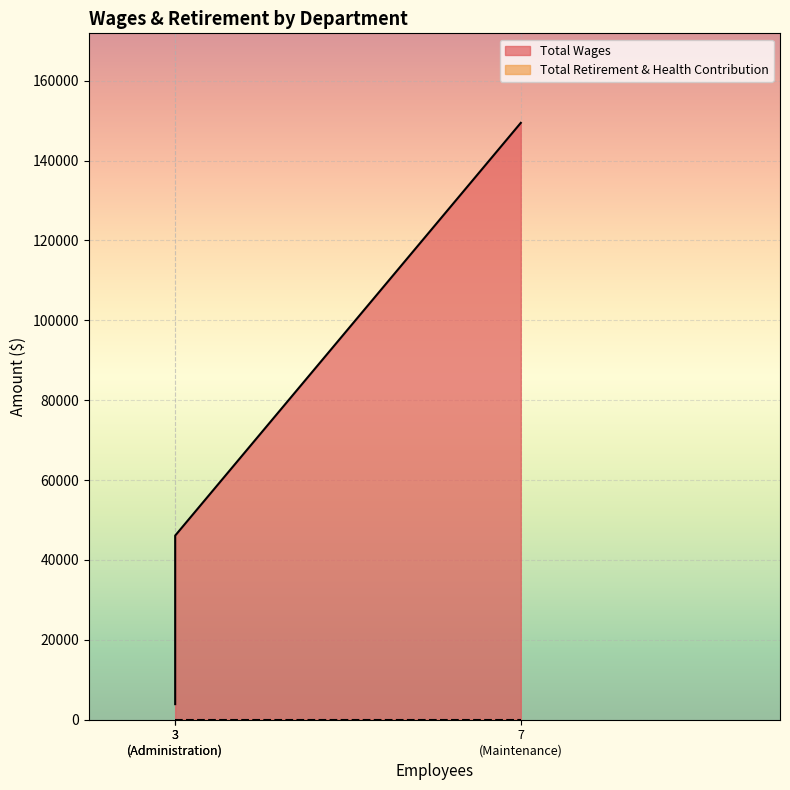

True or false: Total Retirement & Health Contribution has a value of 0 at Administration.

True